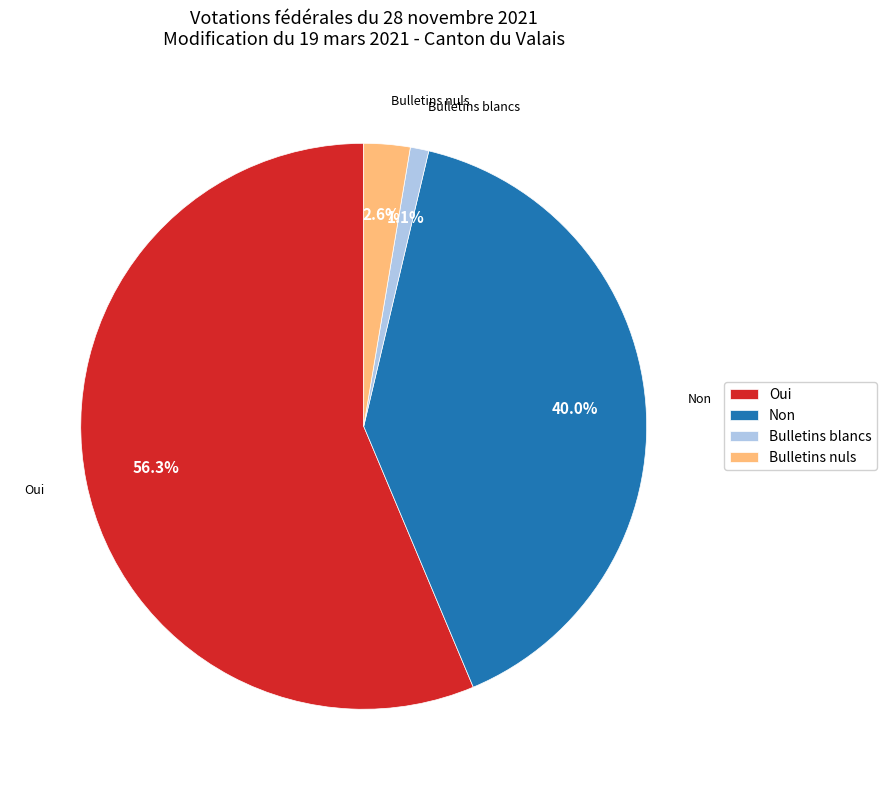

What percentage is the Bulletins blancs slice, to the nearest percent?

1%